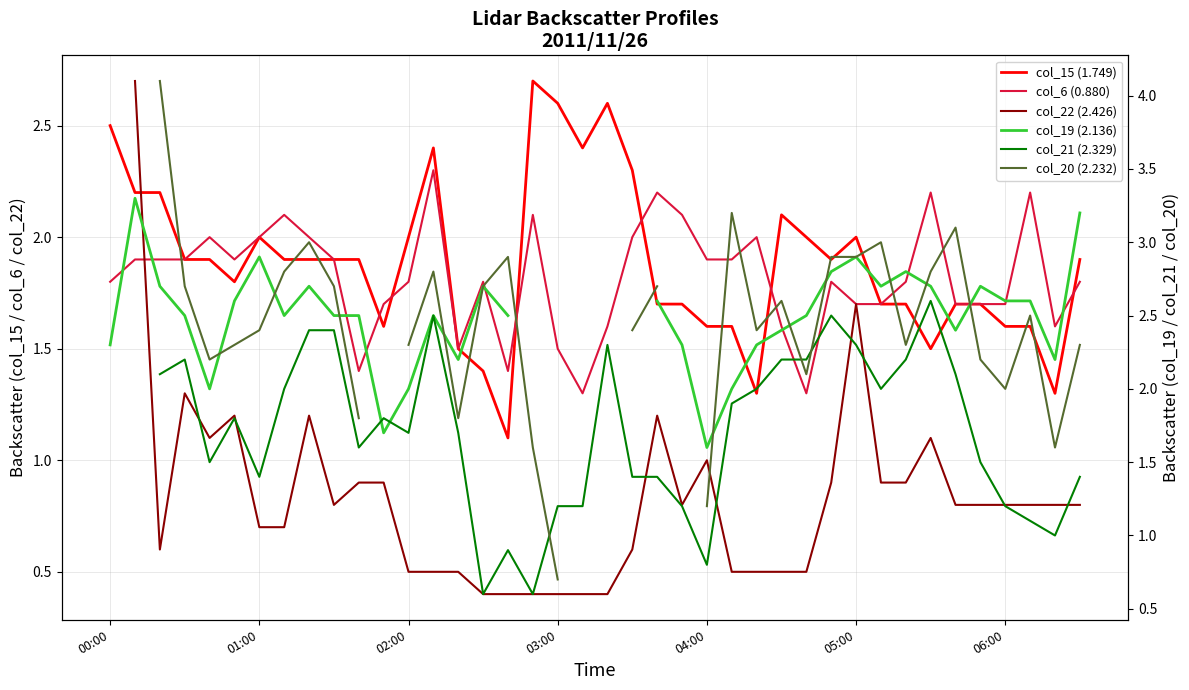

In col_20 (2.232), how many points are higher than both neighbors (excluding endpoints)?

8